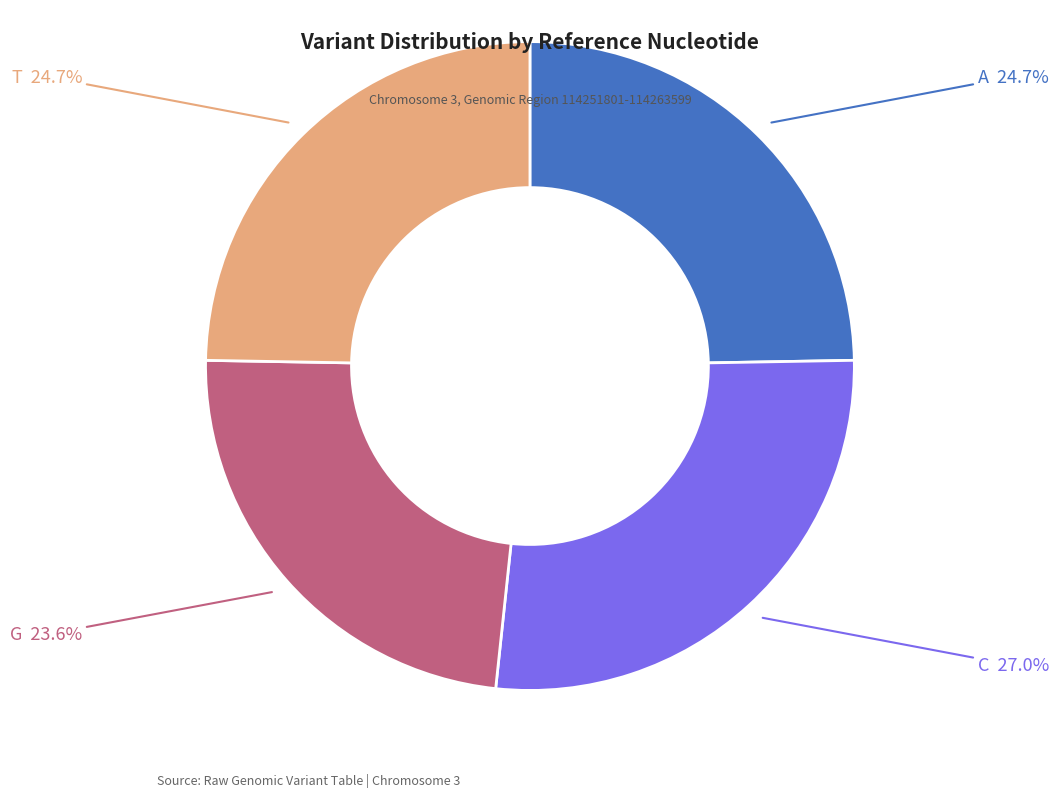

Does any single category account for the majority?

No